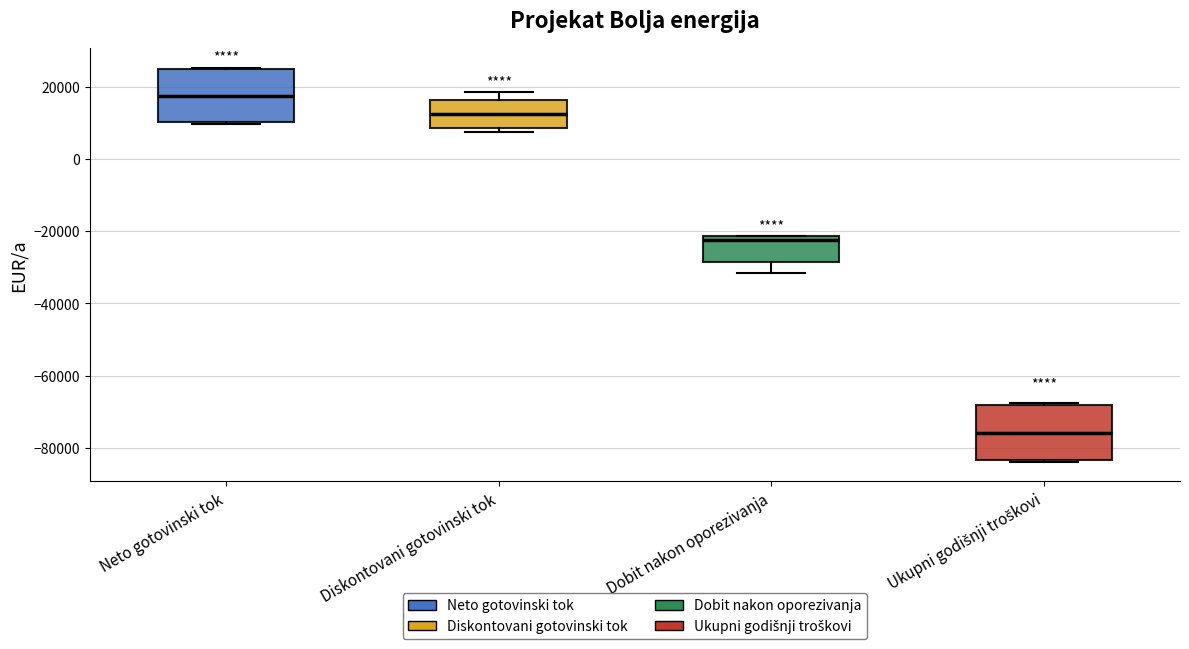

Which box's median line is the highest?

Neto gotovinski tok